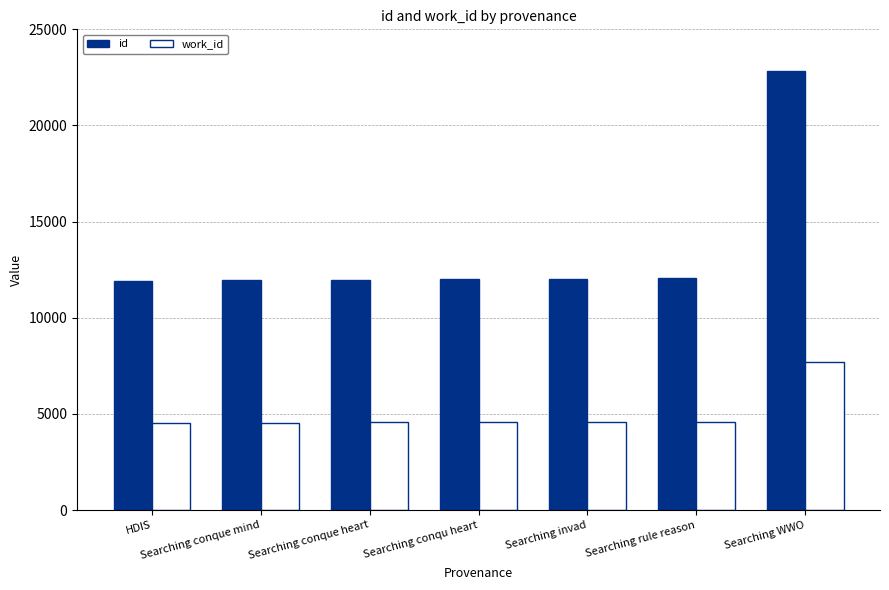

What is the difference between the second highest and minimum values in the id series?

146